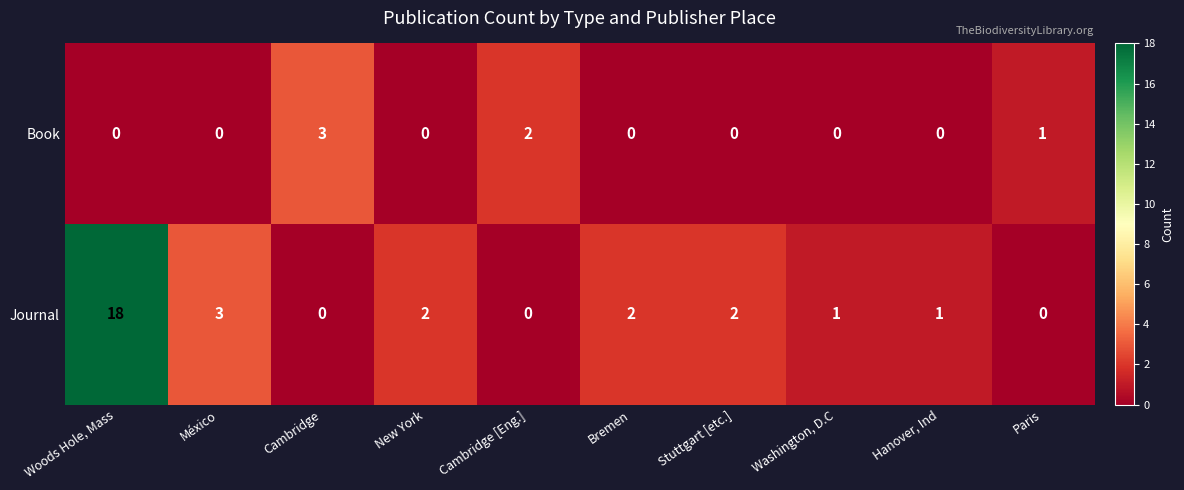

Which series has the largest total across all categories?

Journal